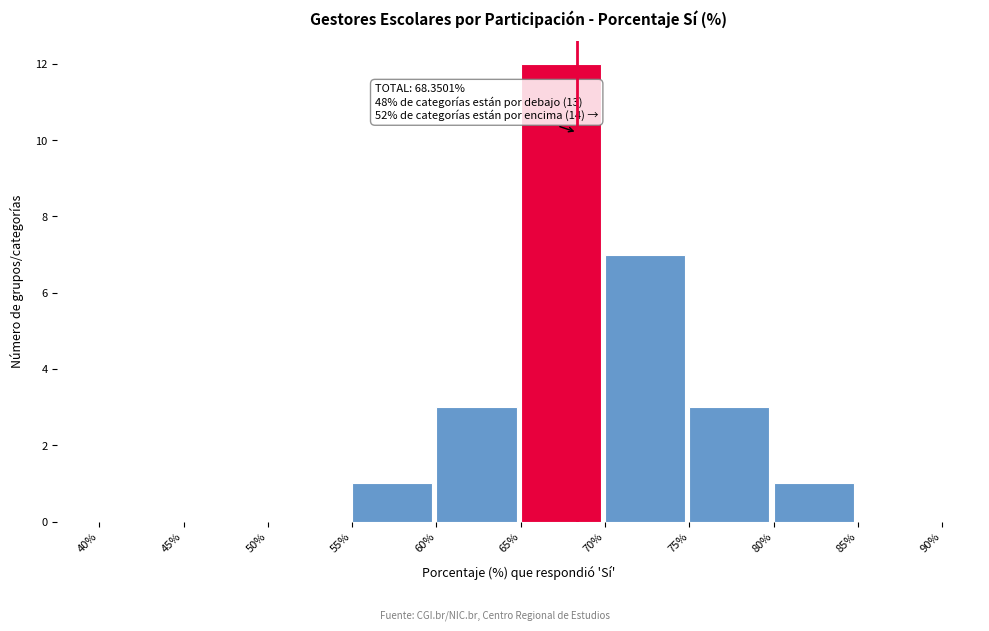

Over which range of the x-axis is the bar tallest?

65% to 70%